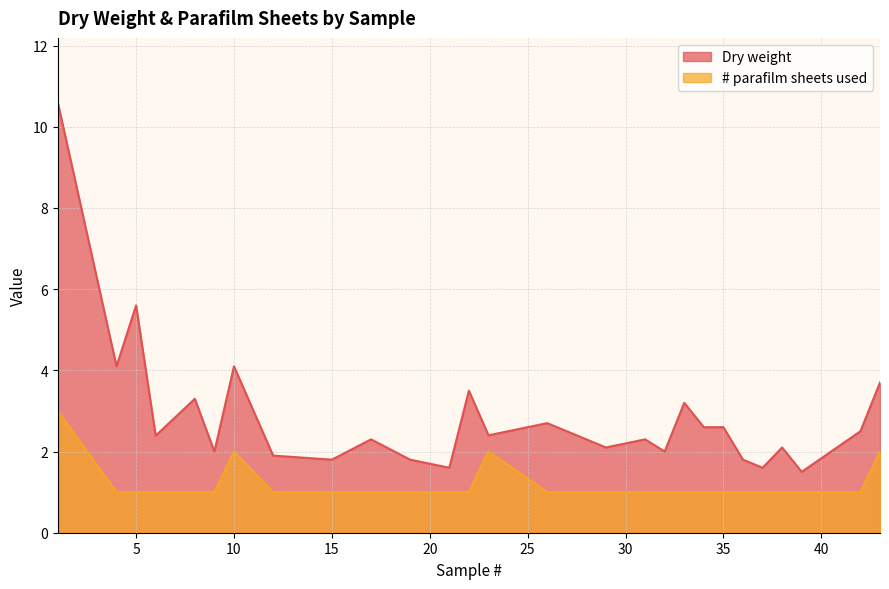

In # parafilm sheets used, how many points are higher than both neighbors (excluding endpoints)?

2